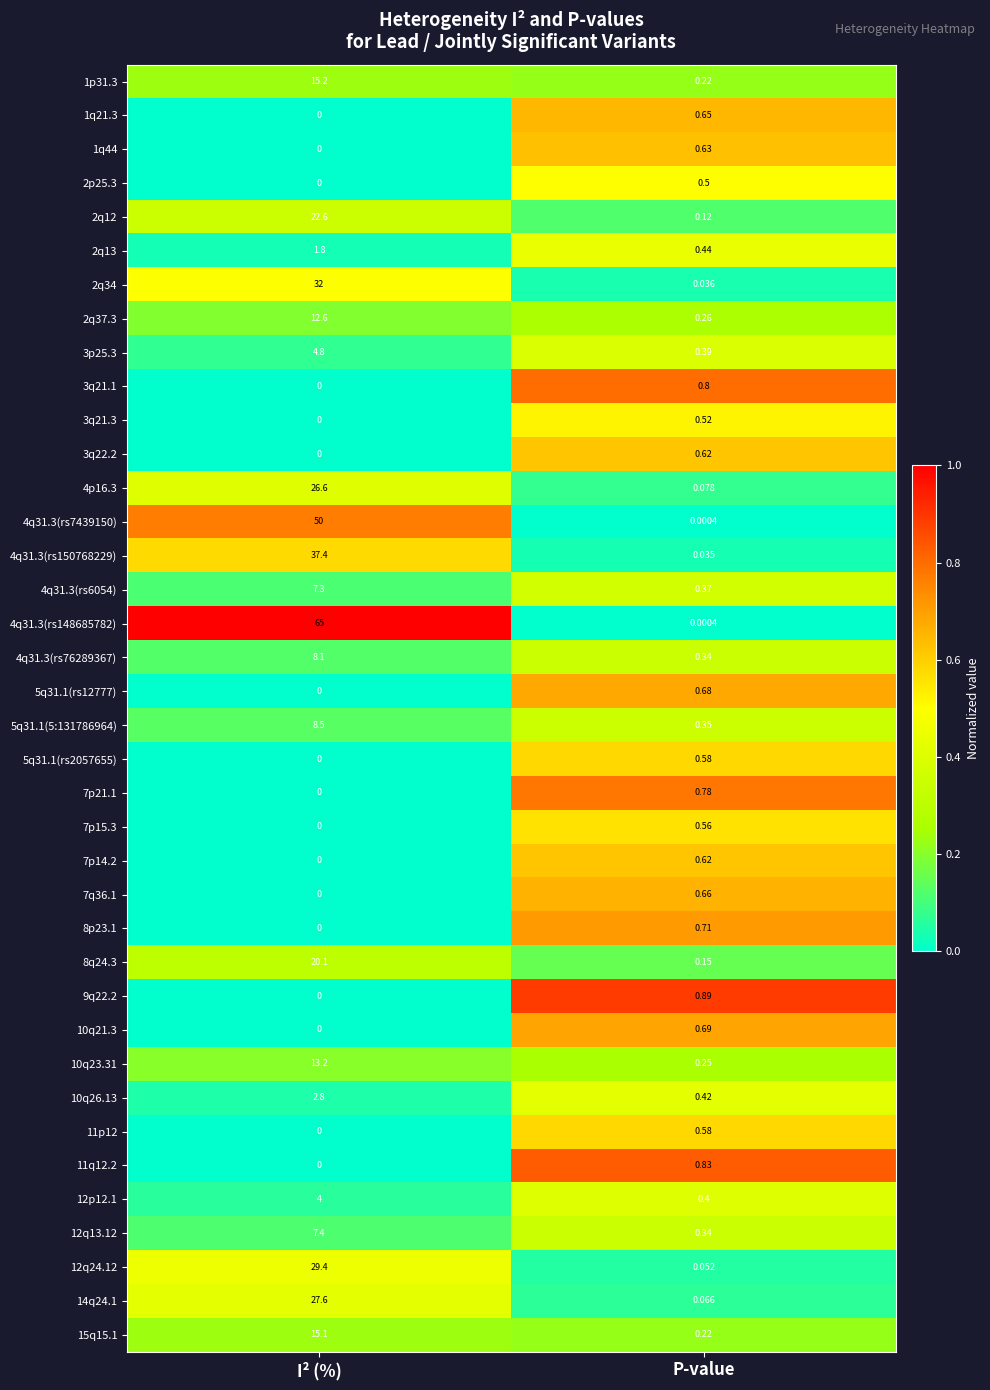

List the labels in order of 8q24.3 value, largest first.

I² (%), P-value